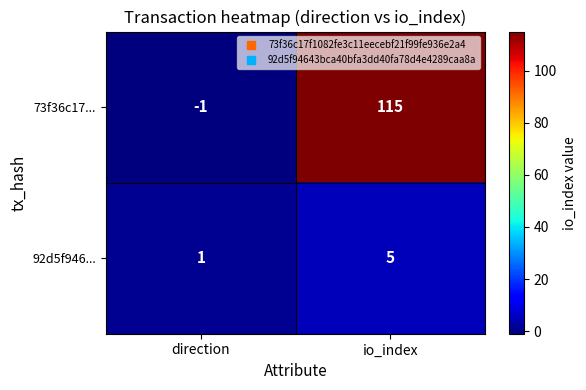

Which series has the widest spread of values?

73f36c17...